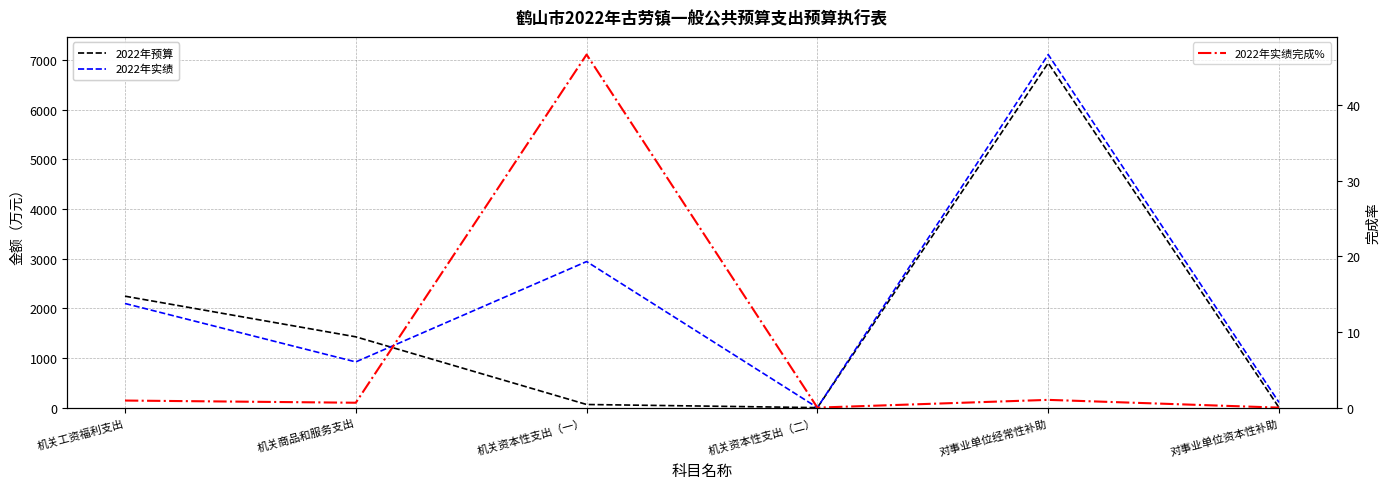

True or false: 2022年实绩 has a value of 462.3 at 机关工资福利支出.

False